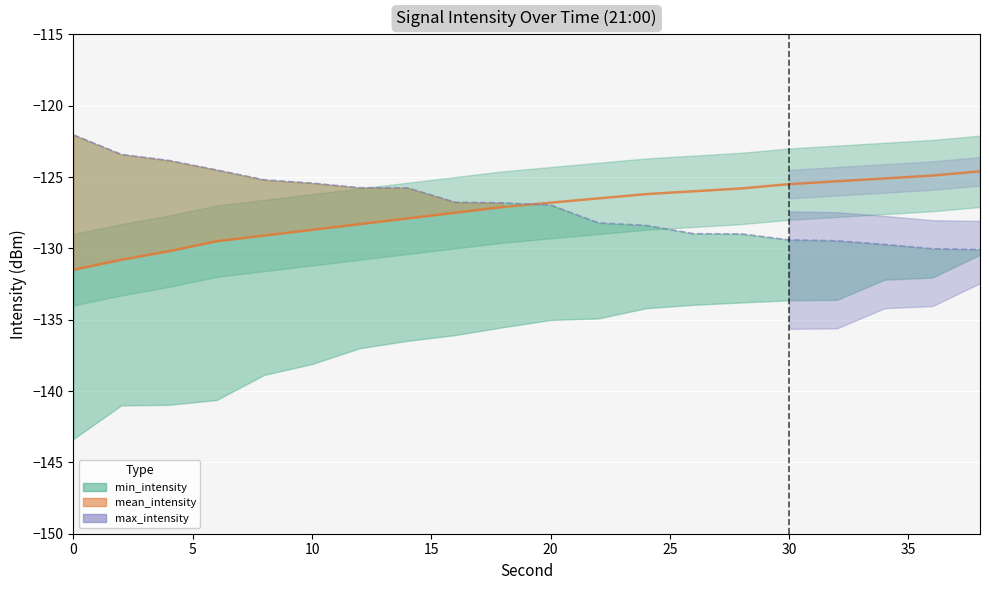

What is the lowest value of the mean_intensity series?

-131.5